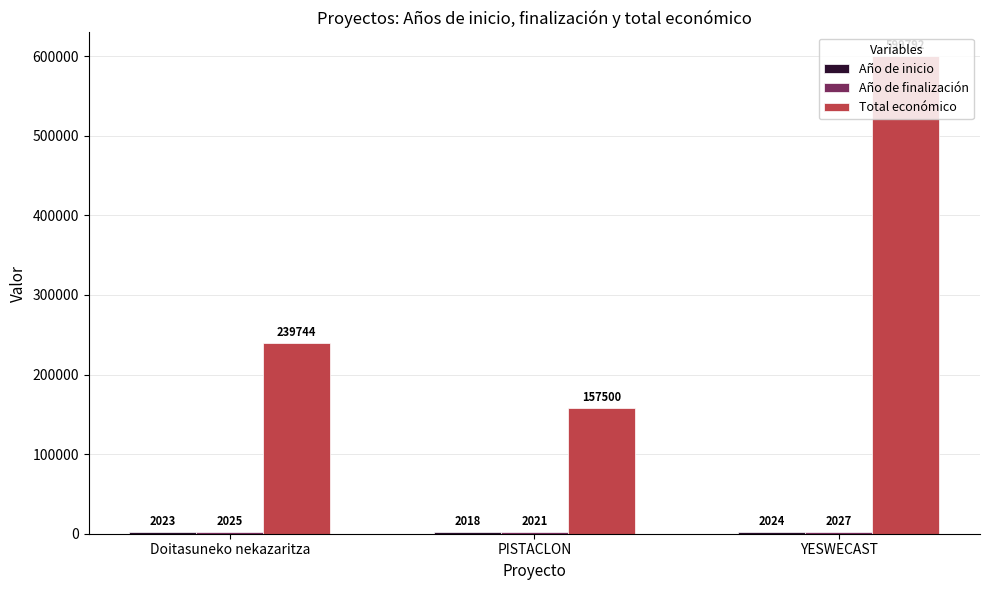

Does the chart contain any negative values?

No